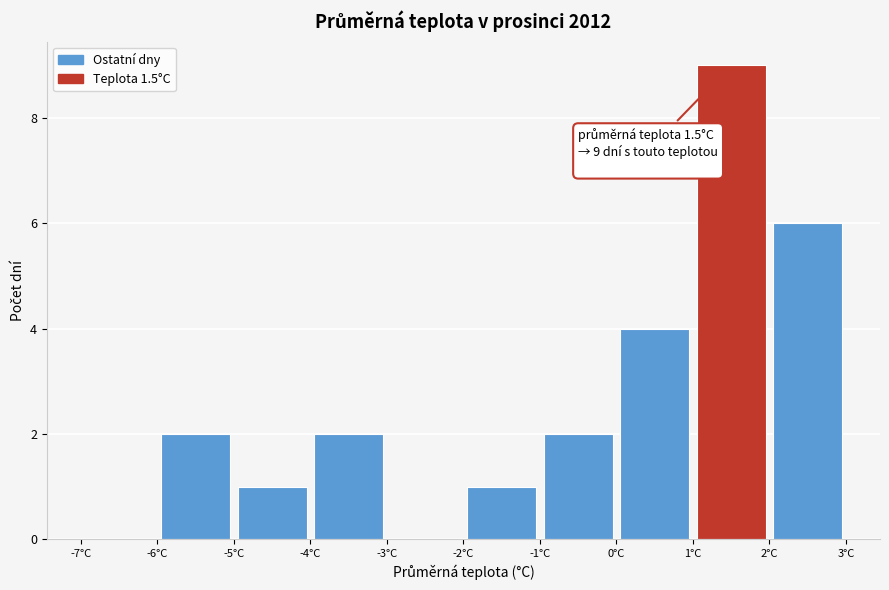

Which range on the x-axis has the tallest bar?

1 to 2